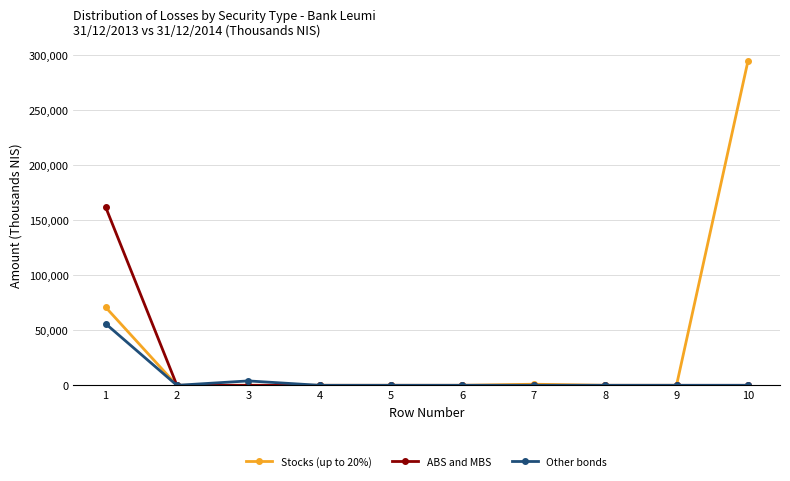

What is the sum of all ABS and MBS values?

162000